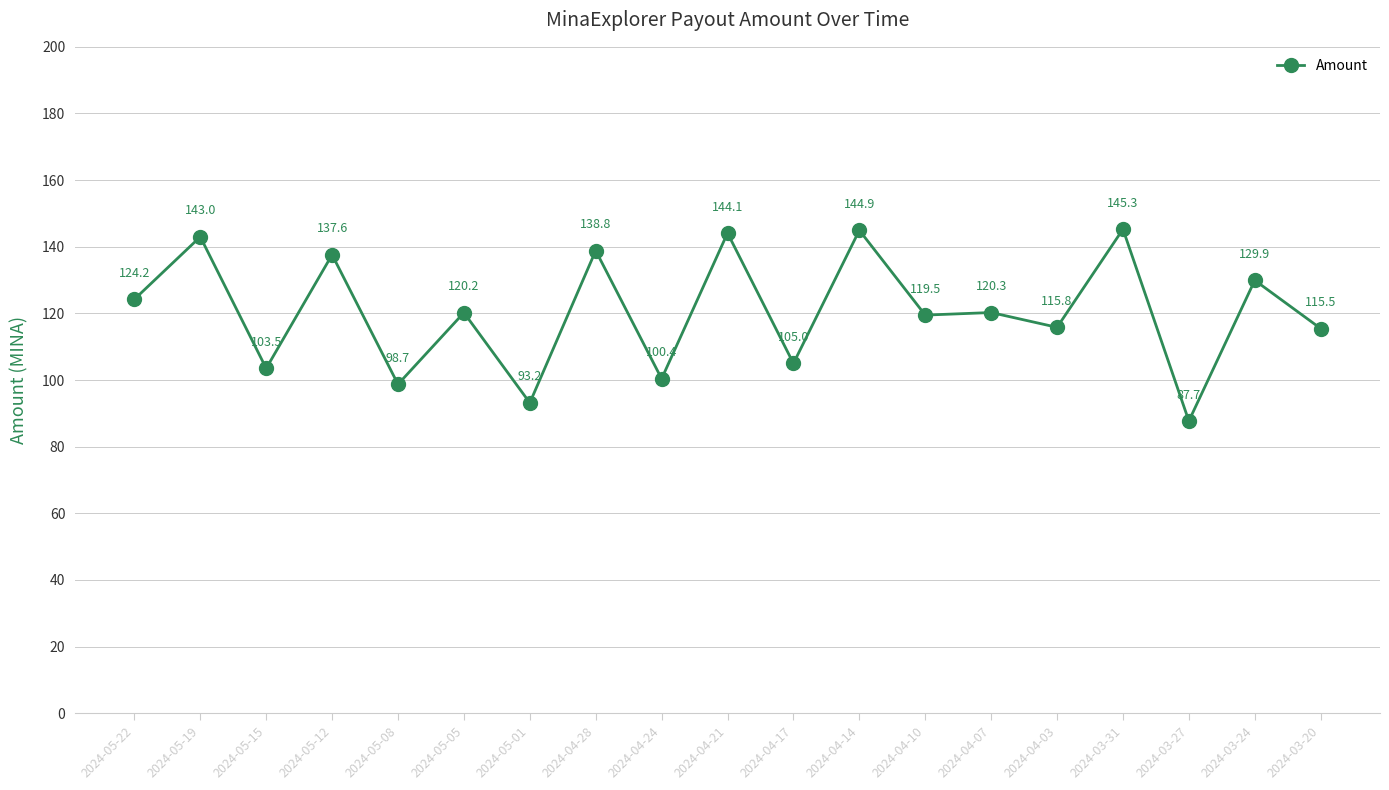

What is the sum of all values?

2287.6